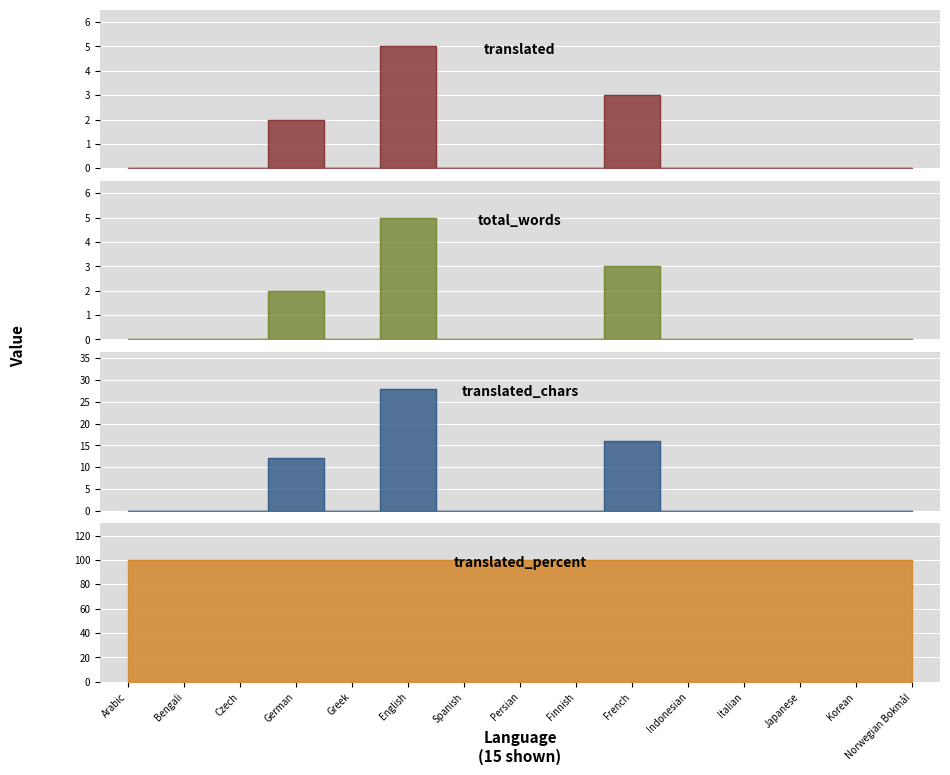

What position from the left is Italian?

12